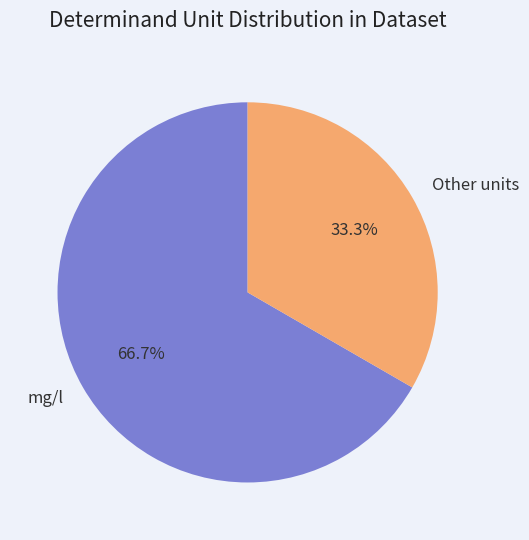

How many slices are in this pie chart?

2